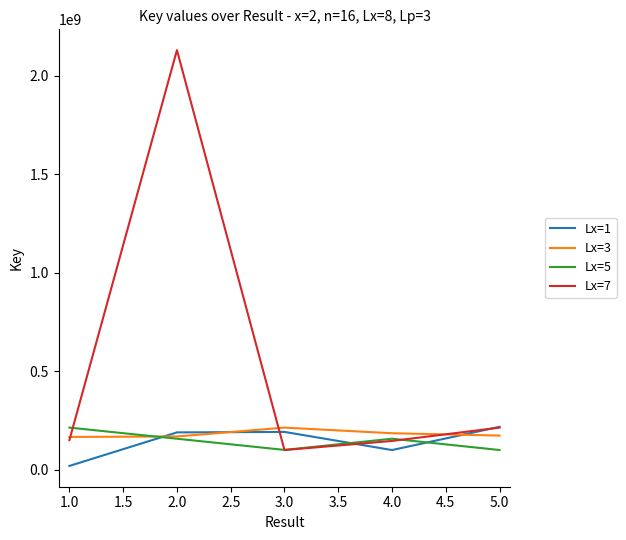

What is the greatest value displayed?

2128822898